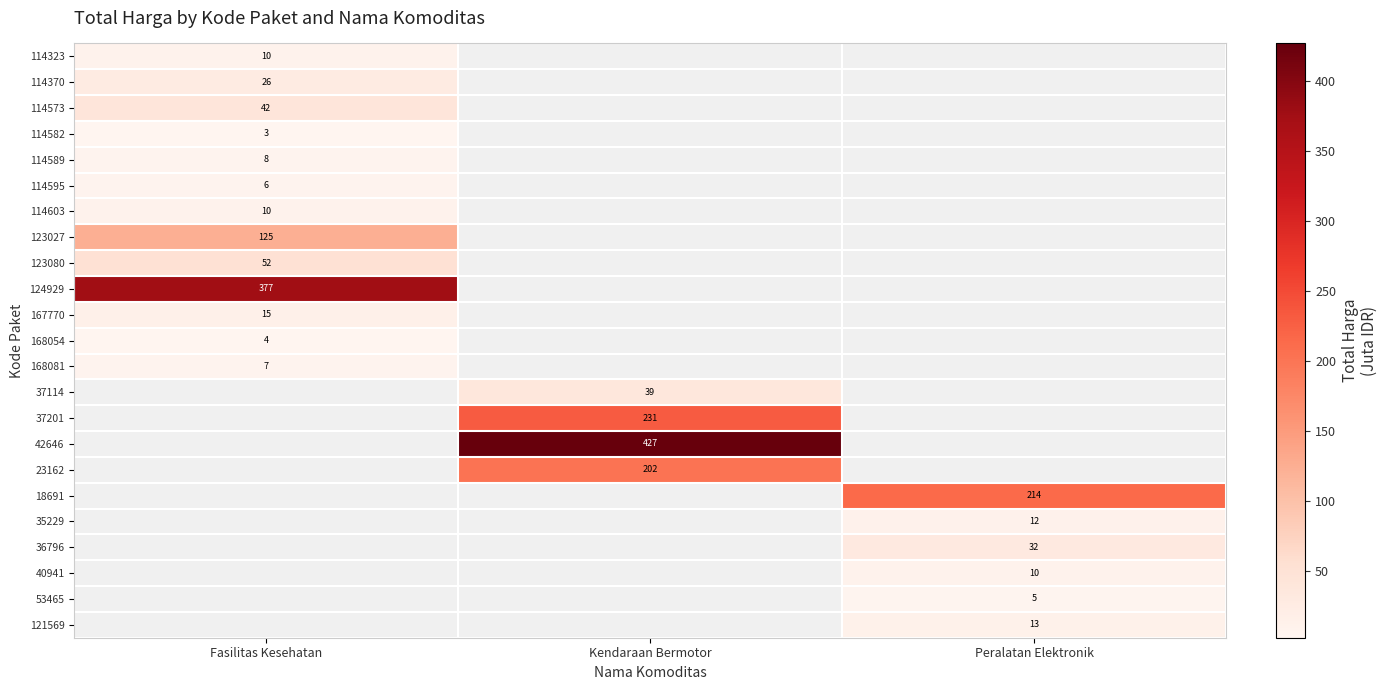

How many series are shown in this chart?

23